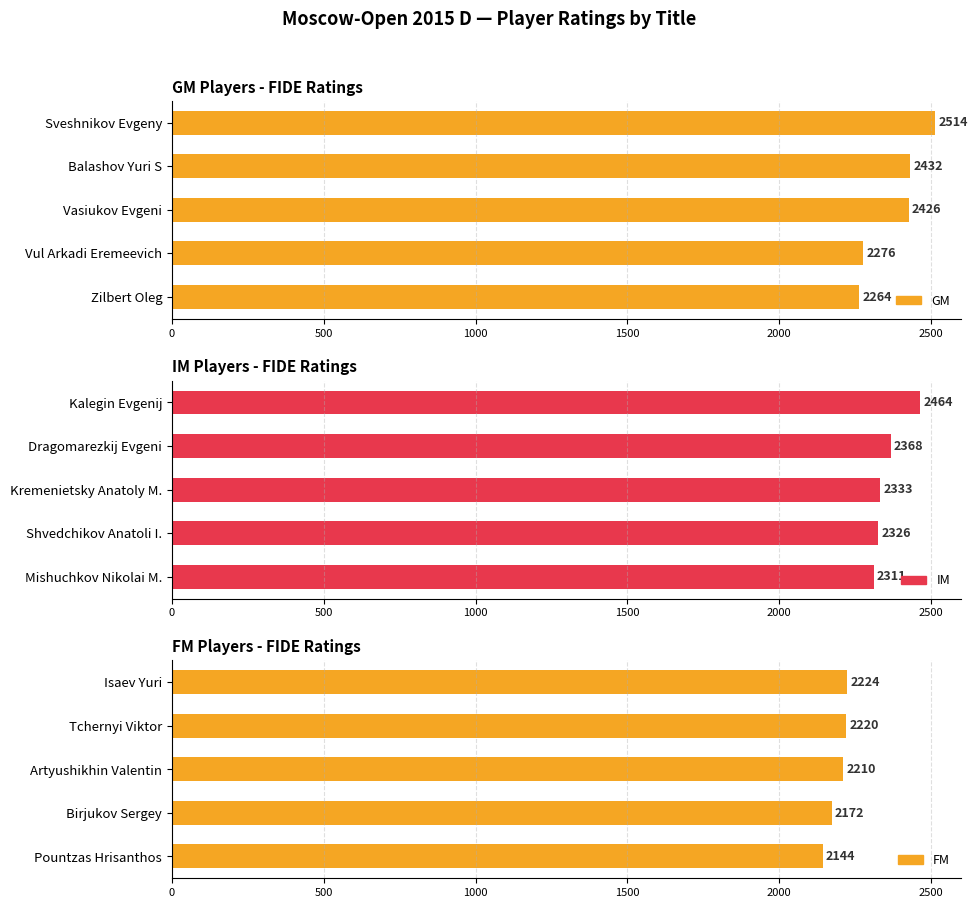

The FM series shows 3961 at Isaev Yuri. True or false?

False